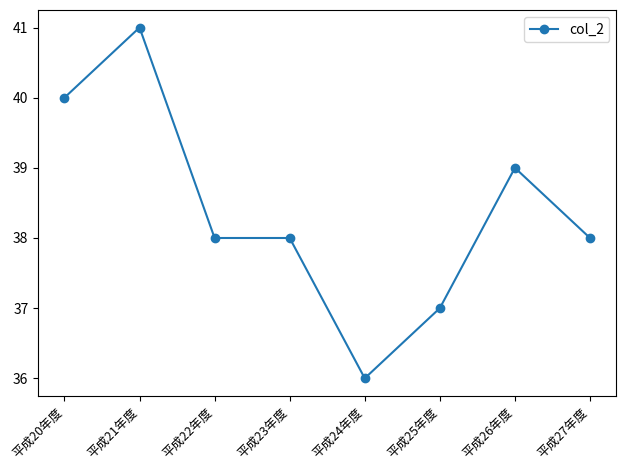

What is the average value?

38